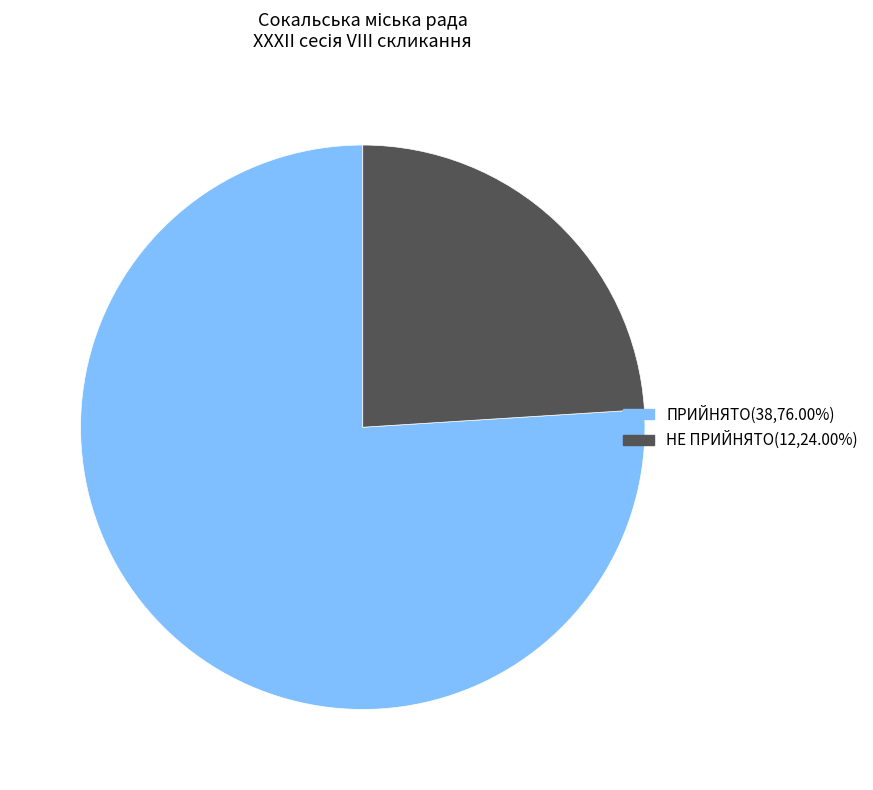

Do ПРИЙНЯТО and НЕ ПРИЙНЯТО together represent more than half of the pie?

Yes